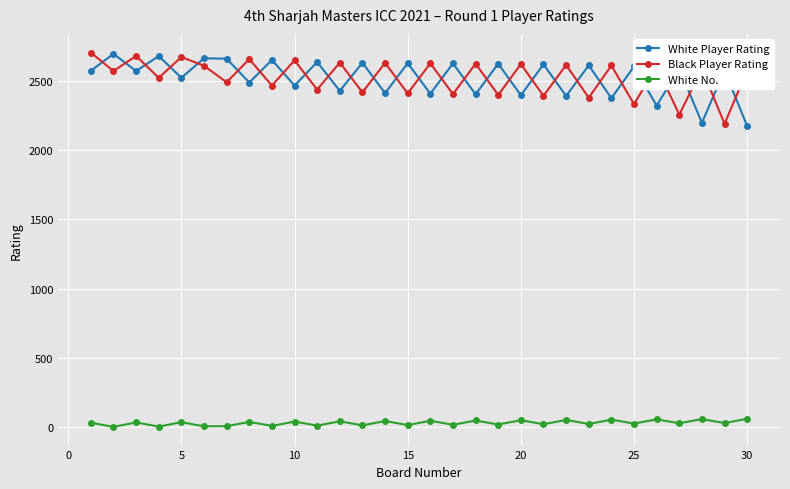

What is the value of the White No. point at the 22nd from the left?

52